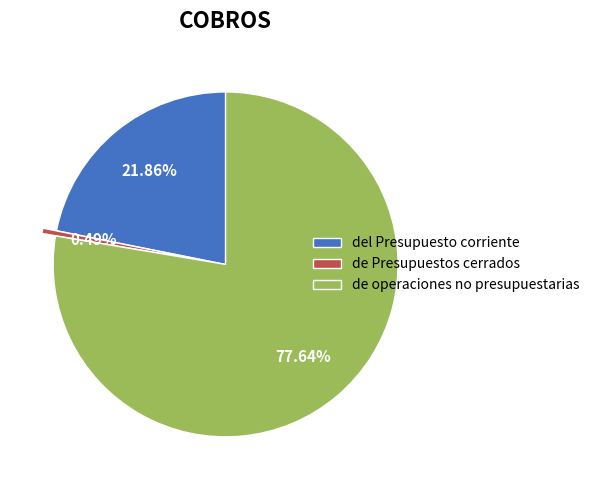

Count the number of slices in the pie.

3